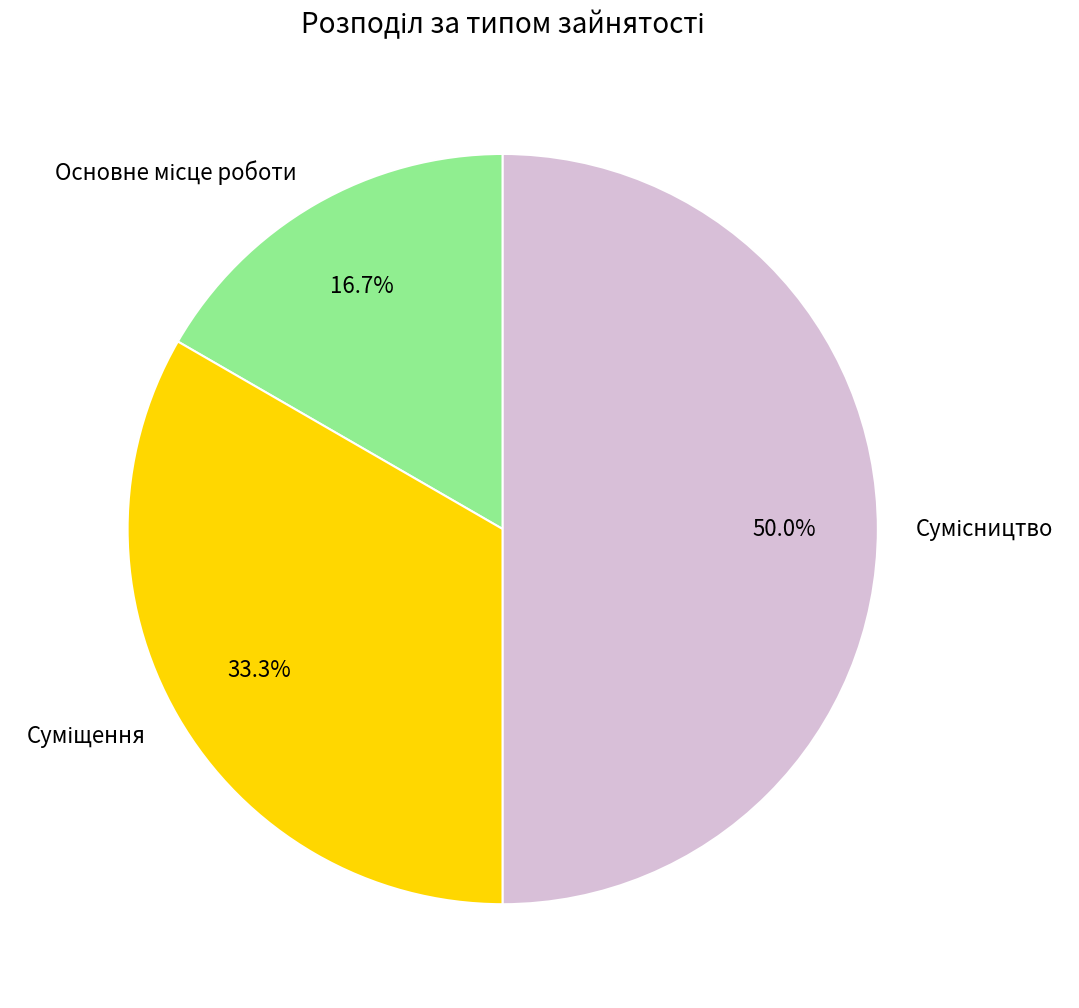

Which category has the smallest portion of the pie?

Основне місце роботи